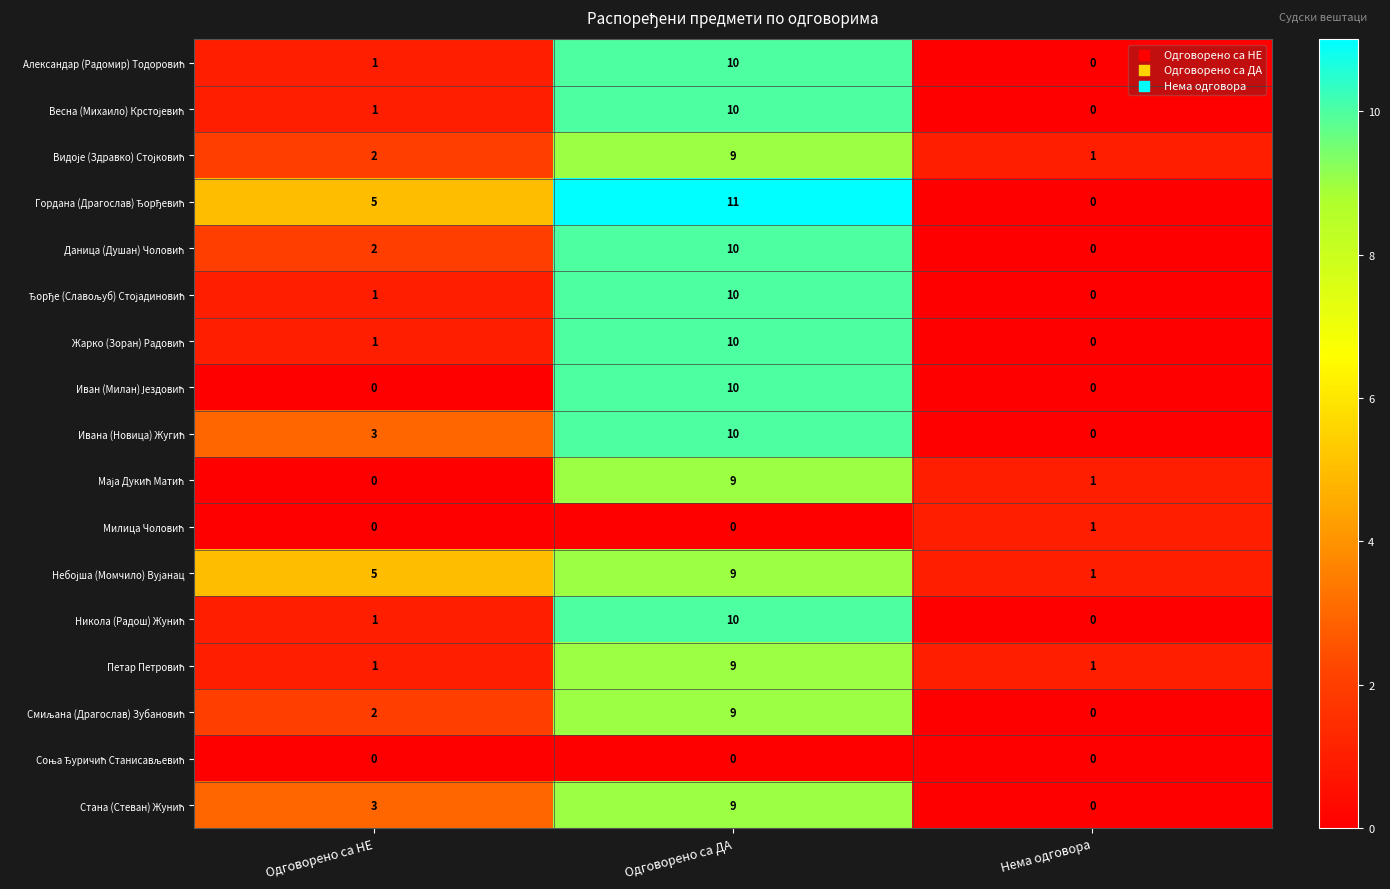

What is the greatest value displayed?

11